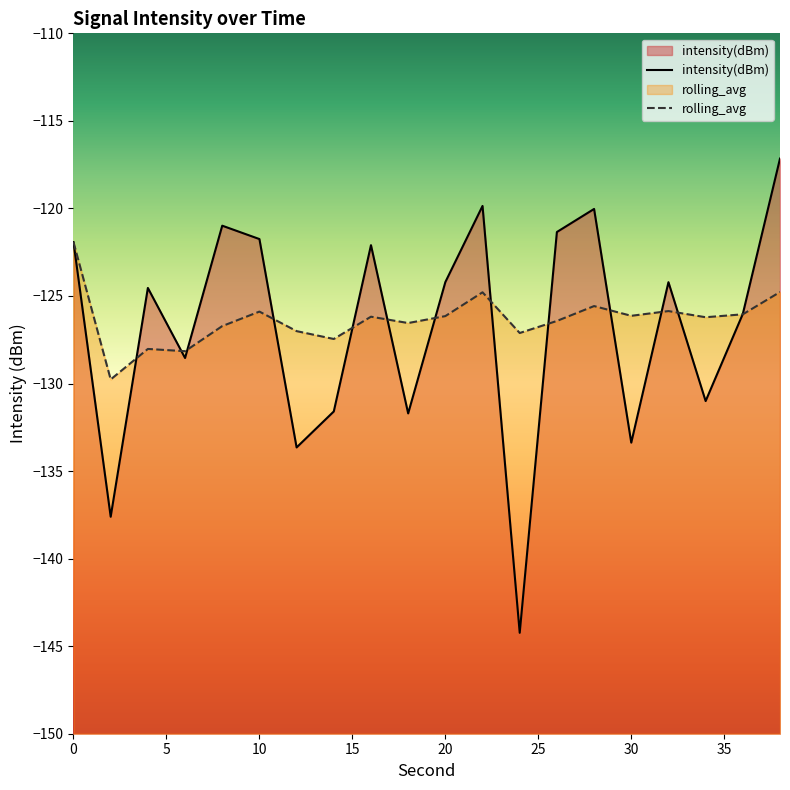

Reading left to right, transcribe all the data shown in this chart.

intensity(dBm): -121.9	-137.6	-124.5	-128.5	-121.0	-121.7	-133.6	-131.6	-122.1	-131.7	-124.2	-119.9	-144.2	-121.3	-120.0	-133.4	-124.2	-131.0	-126.0	-117.2
rolling_avg: -121.9	-129.8	-128.0	-128.2	-126.7	-125.9	-127.0	-127.5	-126.2	-126.5	-126.1	-124.8	-127.1	-126.4	-125.6	-126.1	-125.9	-126.2	-126.0	-124.8